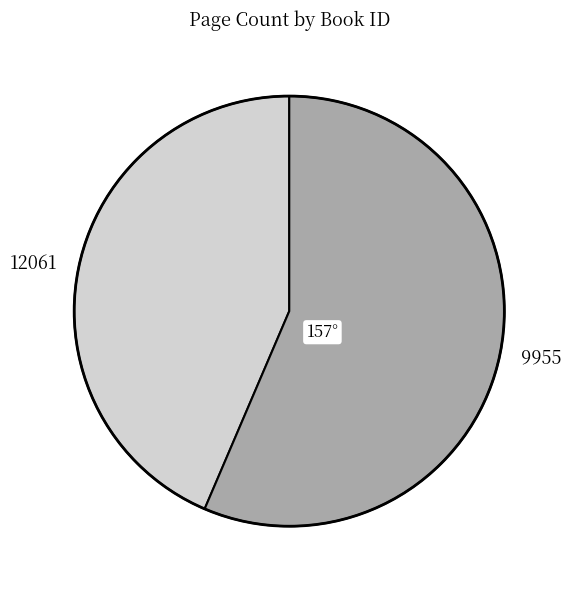

Rank the categories by value from highest to lowest.

9955, 12061